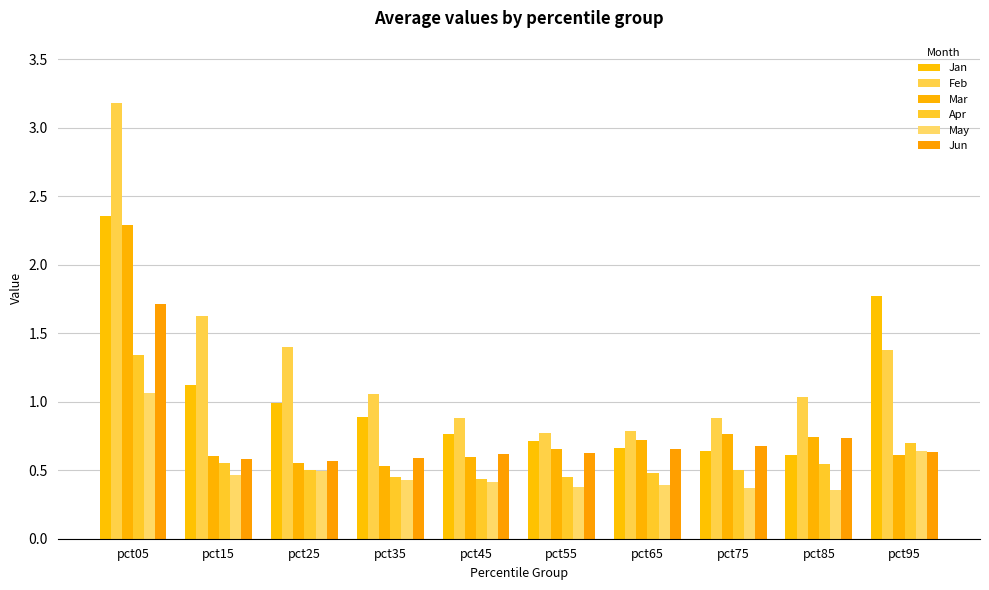

What are all the series names shown in the legend?

Jan, Feb, Mar, Apr, May, Jun